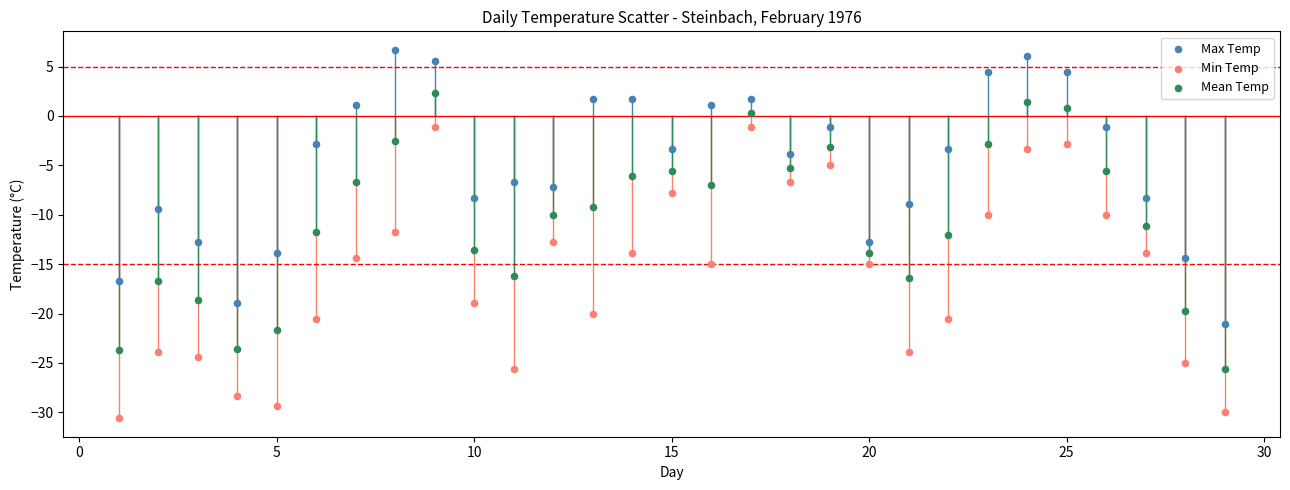

Across all data points, what is the range of X values (max minus min)?

28.0